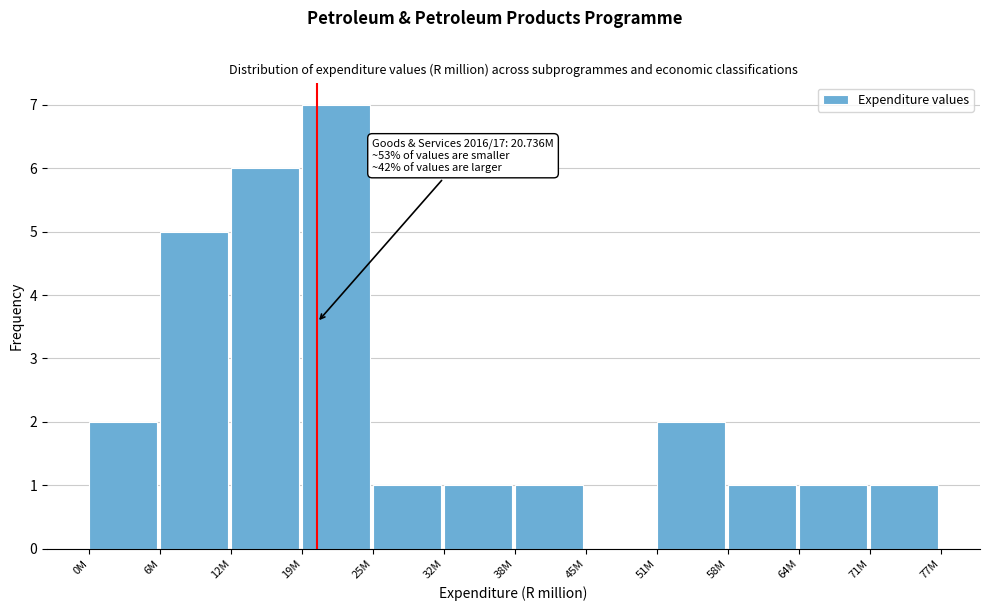

Reading left to right, extract all data points from this chart.

0M=2	6M=5	12M=6	19M=7	25M=1	32M=1	38M=1	45M=0	51M=2	58M=1	64M=1	71M=1